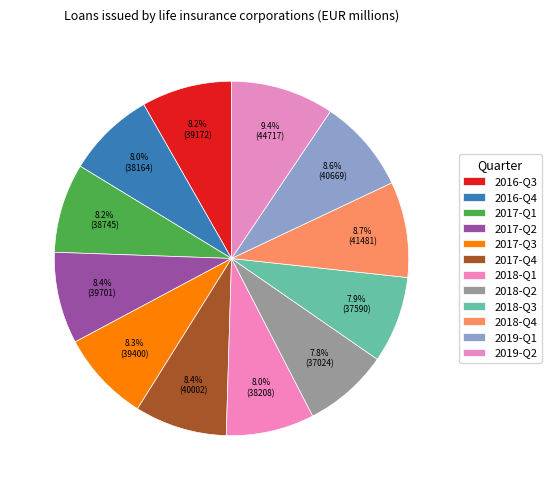

Count the number of slices in the pie.

12